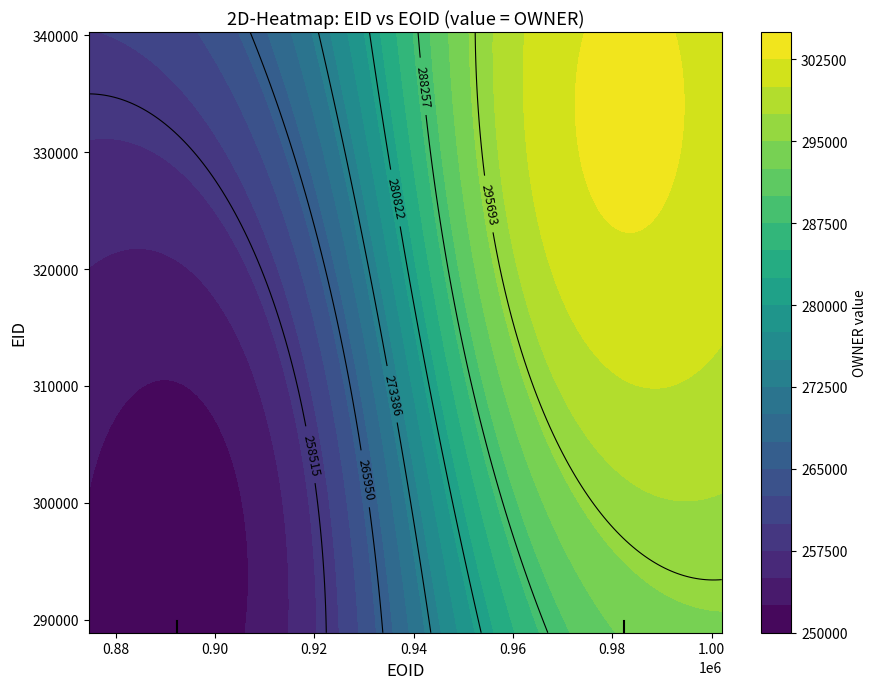

What is the difference between the 294767 values at 333619 and 294767?

251079